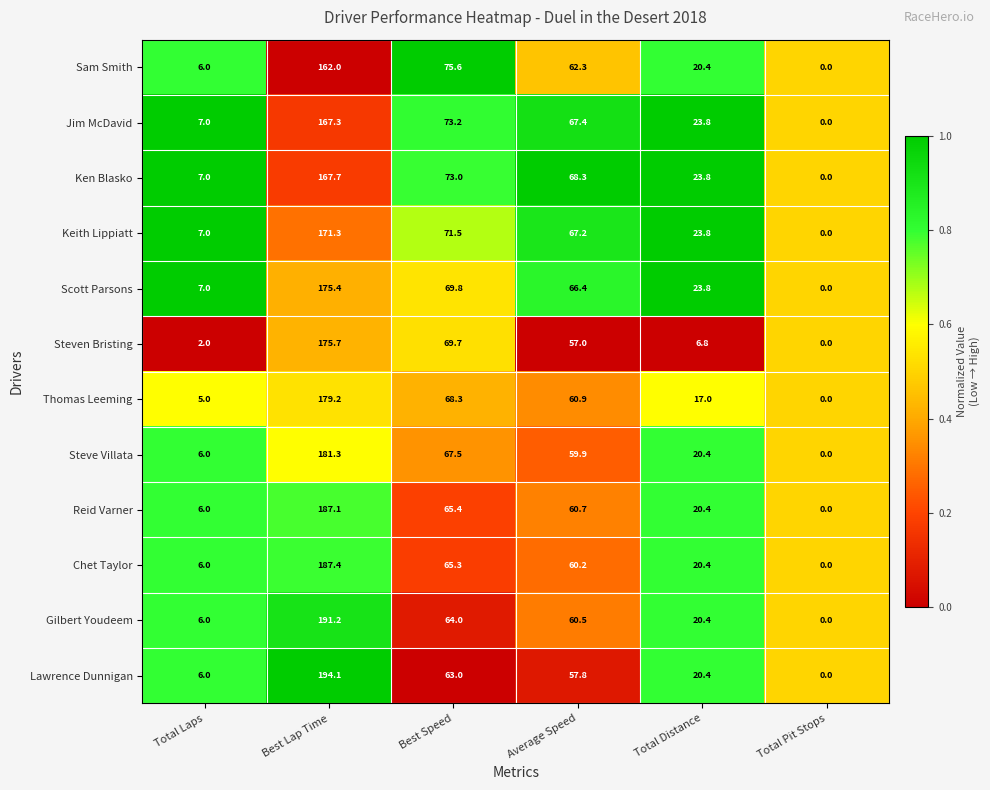

At Best Speed, list the series in order from smallest to largest.

Lawrence Dunnigan, Gilbert Youdeem, Chet Taylor, Reid Varner, Steve Villata, Thomas Leeming, Steven Bristing, Scott Parsons, Keith Lippiatt, Ken Blasko, Jim McDavid, Sam Smith